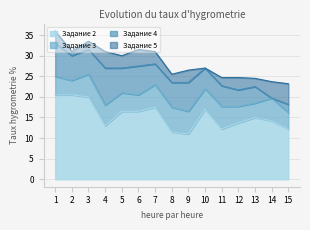

Reading left to right, list all the values displayed in this chart.

Задание 2: 1=20.5	2=20.5	3=20.0	4=13.0	5=16.5	6=16.5	7=17.5	8=11.5	9=11.0	10=17.0	11=12.2	12=13.7	13=15.0	14=14.2	15=12.2
Задание 3: 1=4.5	2=3.5	3=5.5	4=5.0	5=4.5	6=4.0	7=5.5	8=6.0	9=5.5	10=5.0	11=5.5	12=4.0	13=3.5	14=5.5	15=4.0
Задание 4: 1=8.0	2=6.0	3=6.0	4=9.0	5=6.0	6=7.0	7=5.0	8=6.0	9=7.0	10=5.0	11=5.0	12=4.0	13=4.0	14=0.0	15=2.0
Задание 5: 1=3.0	2=1.0	3=2.0	4=4.0	5=3.0	6=4.0	7=3.0	8=2.0	9=3.0	10=0.0	11=2.0	12=3.0	13=2.0	14=4.0	15=5.0